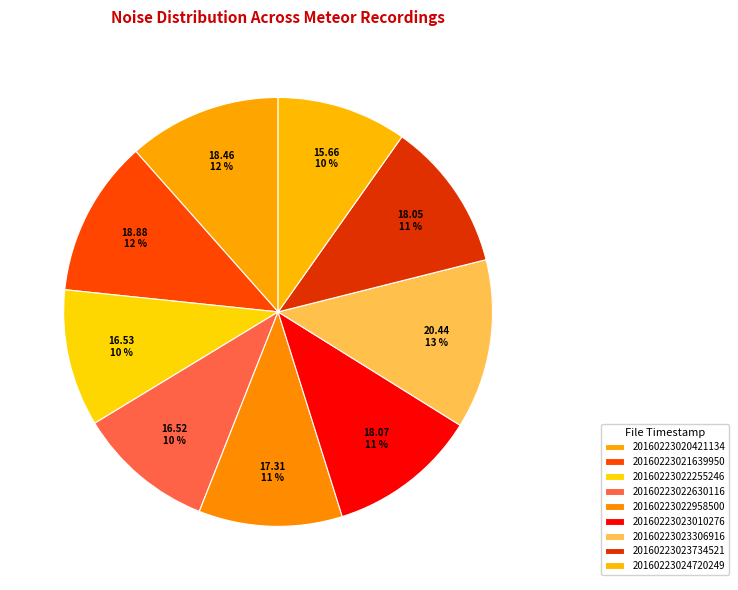

What is the smallest slice in the pie chart?

20160223024720249